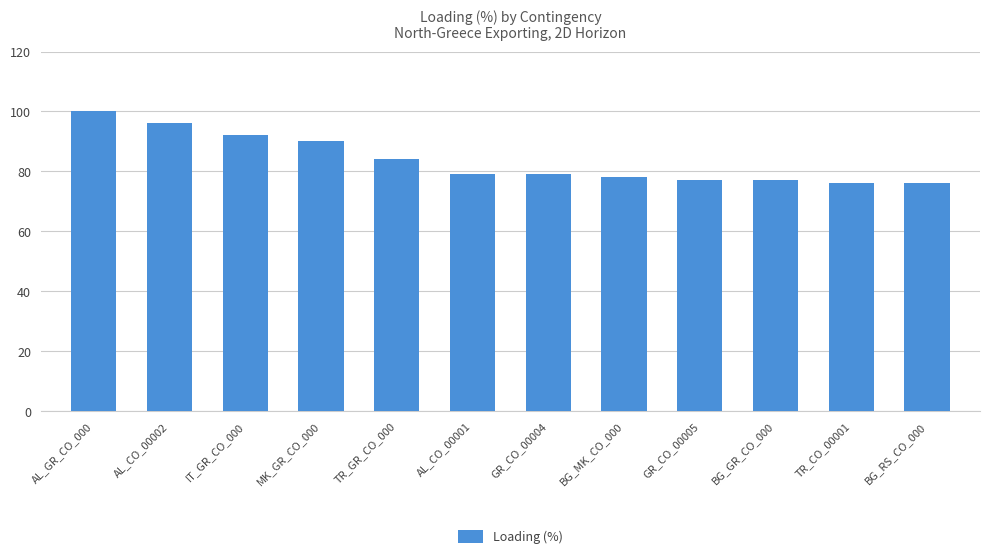

Reading left to right, list all the values displayed in this chart.

100	96	92	90	84	79	79	78	77	77	76	76